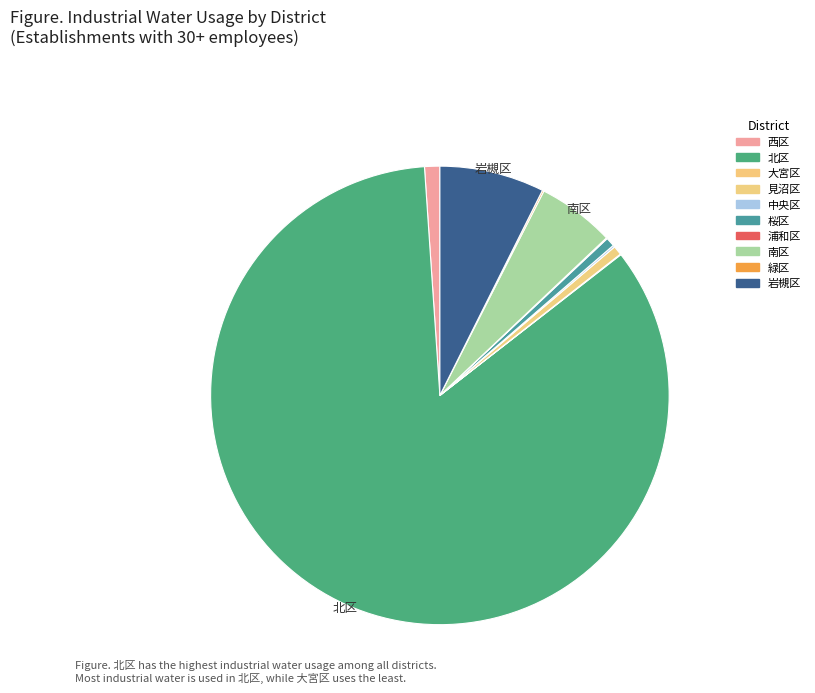

What is the largest slice in the pie chart?

北区